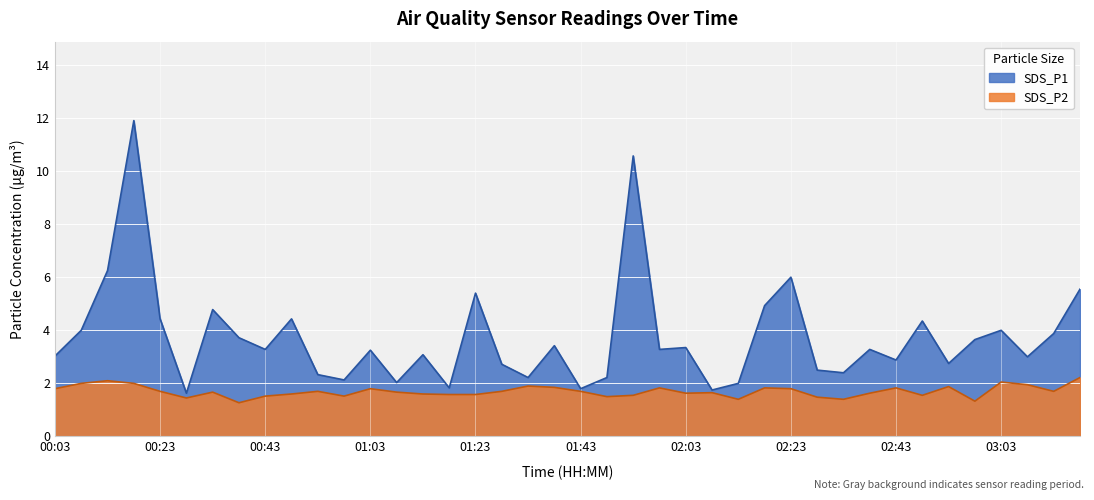

Reading left to right, extract all data points from this chart.

SDS_P1: 3.0	4.0	6.2	11.9	4.4	1.6	4.8	3.7	3.3	4.4	2.3	2.1	3.2	2.0	3.1	1.8	5.4	2.7	2.2	3.4	1.8	2.2	10.6	3.3	3.4	1.8	2.0	4.9	6.0	2.5	2.4	3.3	2.9	4.3	2.8	3.6	4.0	3.0	3.9	5.5
SDS_P2: 1.8	2.0	2.1	2.0	1.7	1.4	1.7	1.3	1.5	1.6	1.7	1.5	1.8	1.7	1.6	1.6	1.6	1.7	1.9	1.9	1.7	1.5	1.6	1.8	1.6	1.6	1.4	1.8	1.8	1.5	1.4	1.6	1.8	1.6	1.9	1.3	2.0	1.9	1.7	2.2